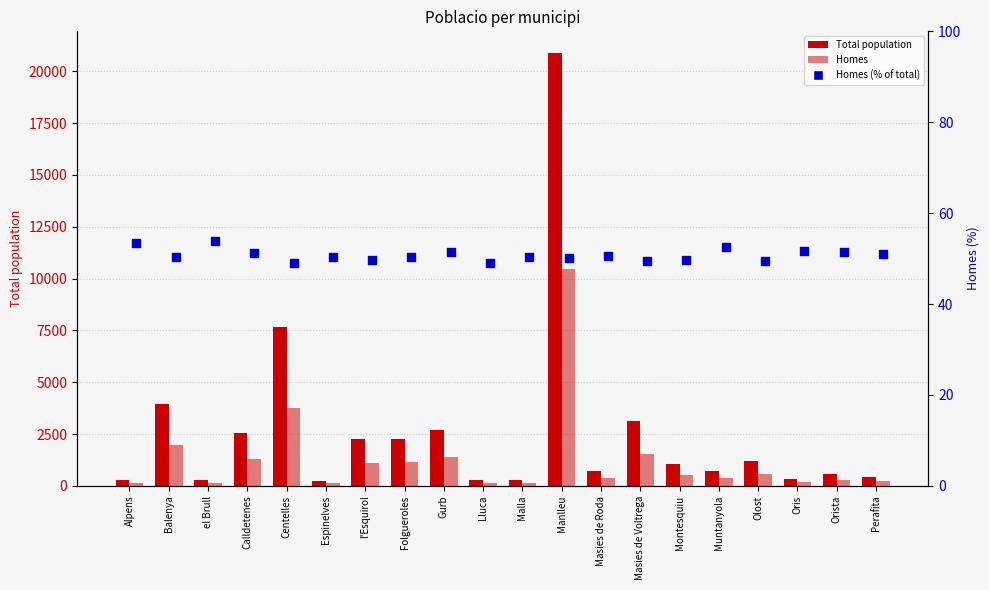

Which series reaches the minimum Y coordinate?

Homes (%)